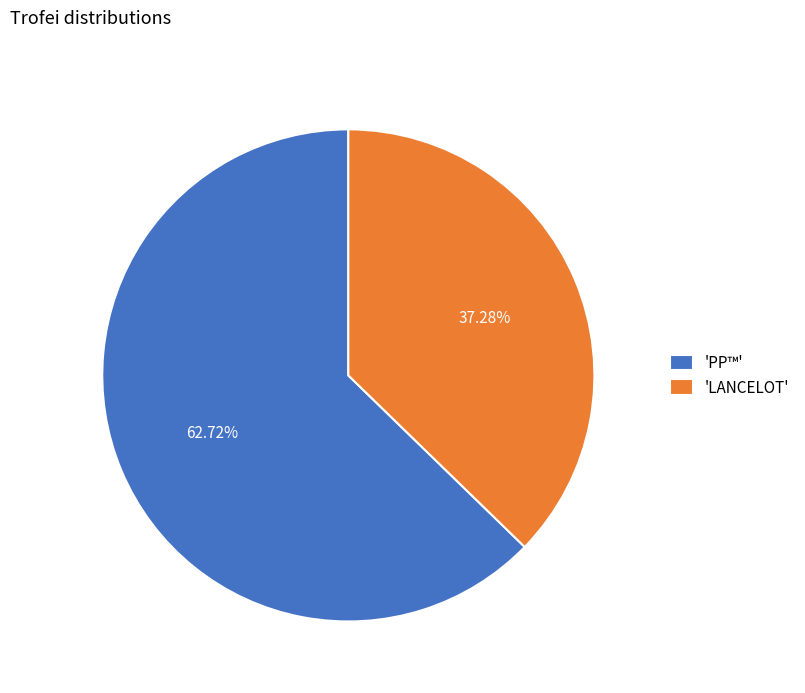

Which has a higher value, 'PP™' or 'LANCELOT'?

'PP™'